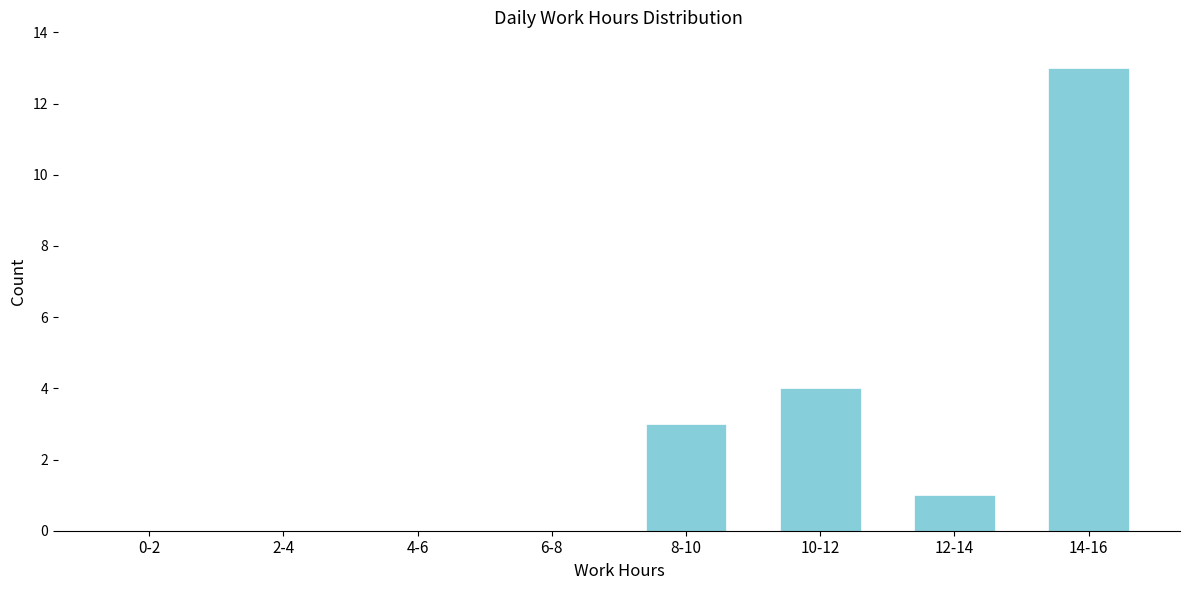

Reading right to left, list all the values displayed in this chart.

14-16=13	12-14=1	10-12=4	8-10=3	6-8=0	4-6=0	2-4=0	0-2=0